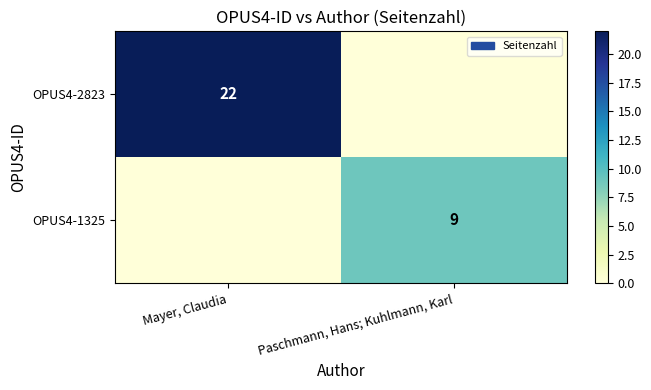

What is the difference between the OPUS4-1325 values at Paschmann, Hans; Kuhlmann, Karl and Mayer, Claudia?

9